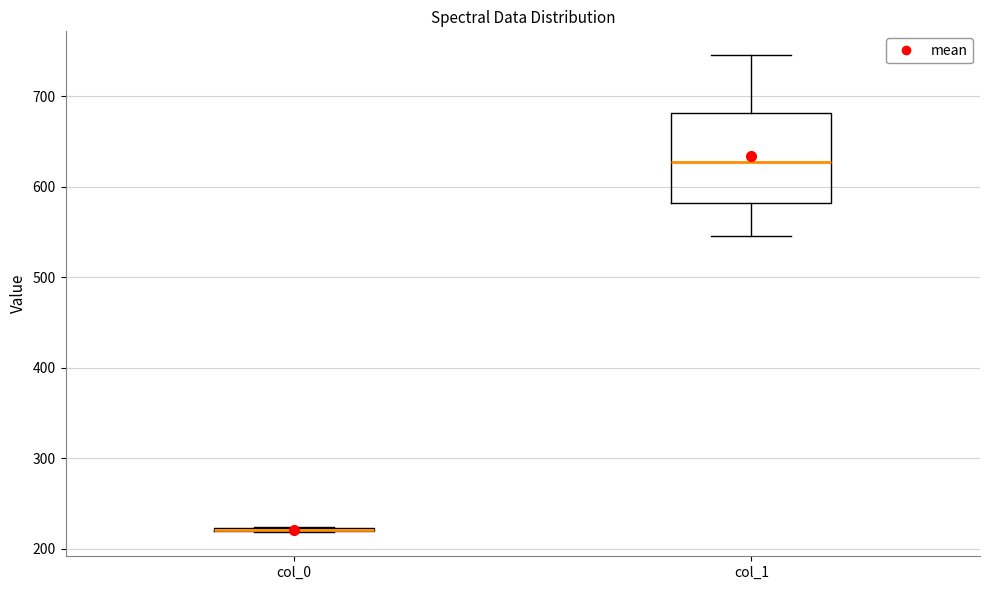

Which box is the tallest, from its lower edge to its upper edge?

col_1